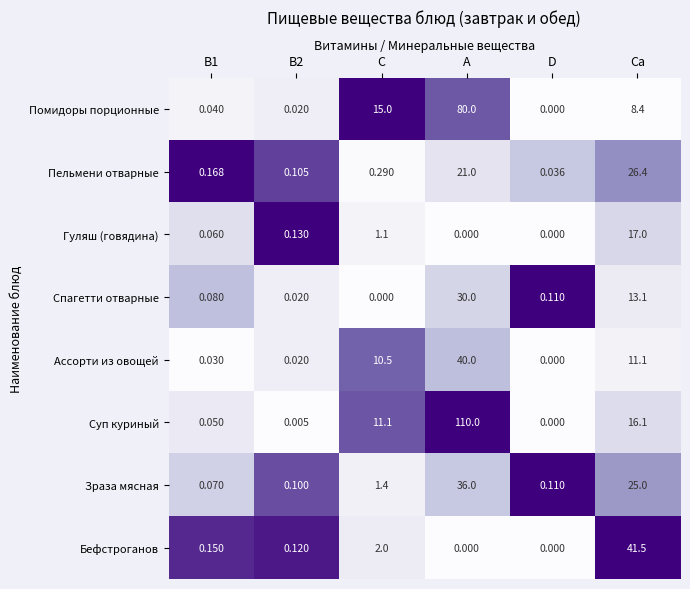

What is the greatest value displayed?

110.0